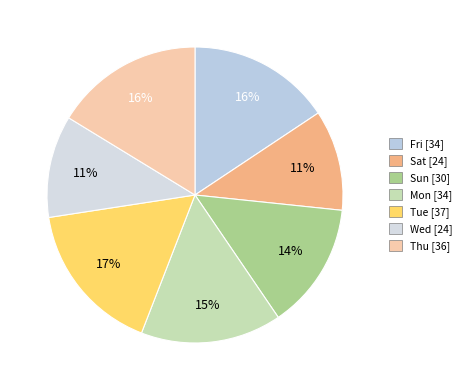

How many slices are in this pie chart?

7